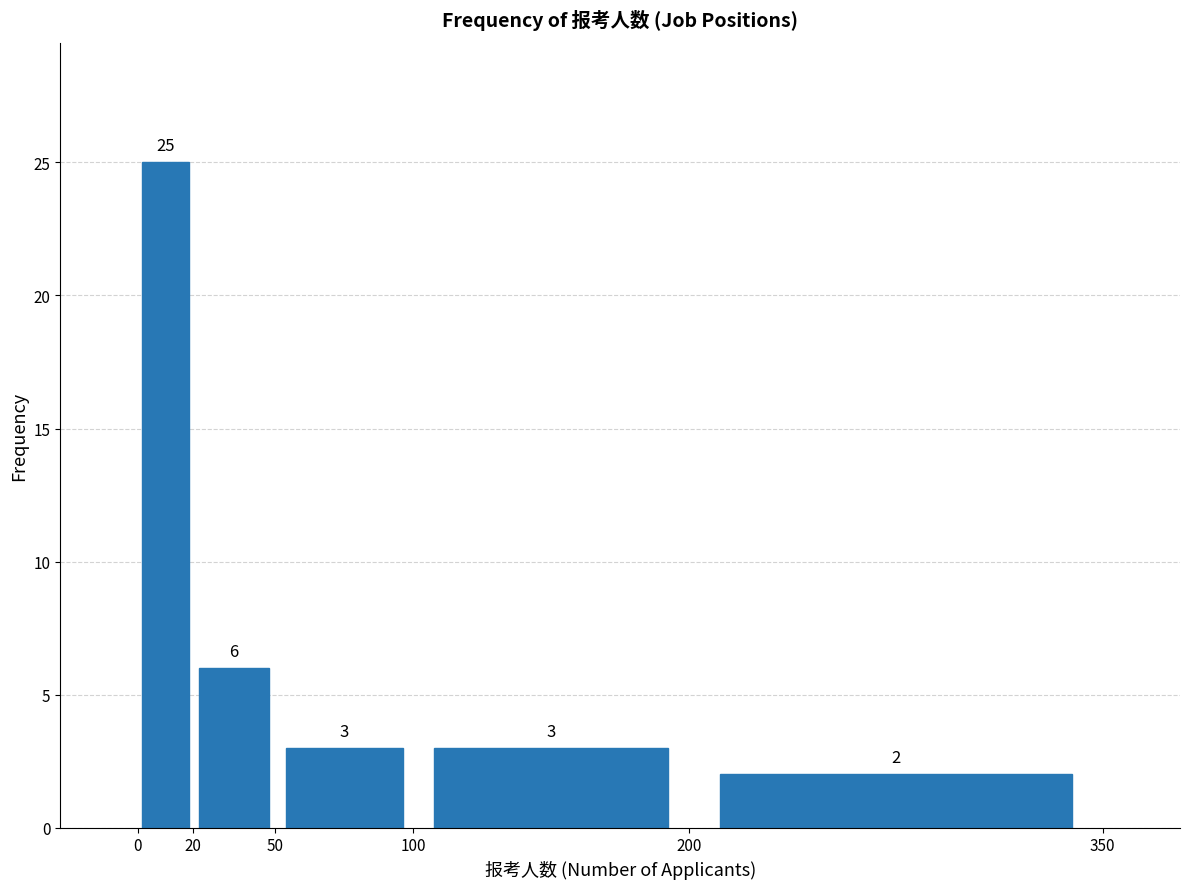

Which range on the x-axis has the tallest bar?

0 to 20